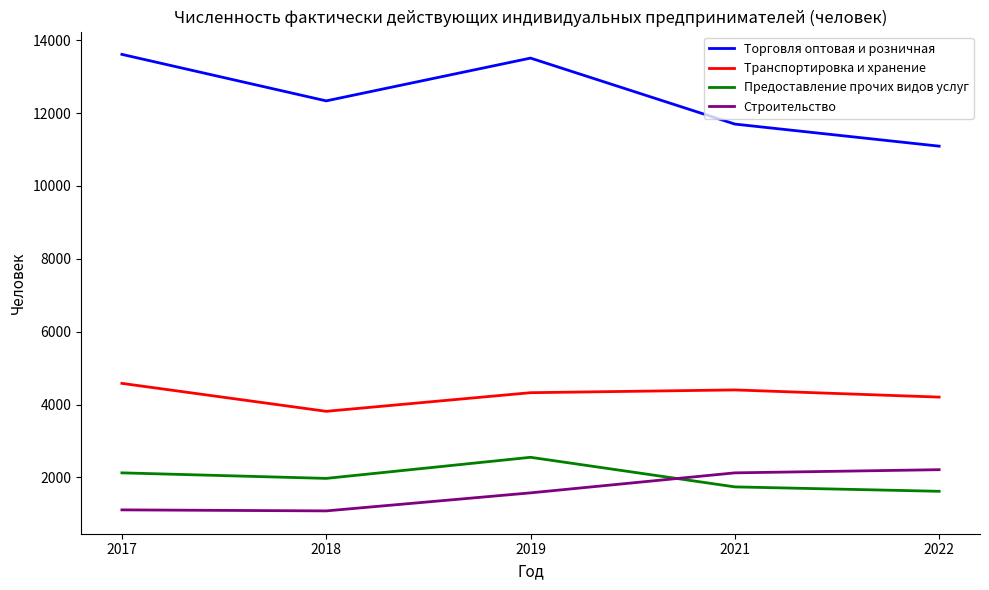

At 2018, list the series in order from largest to smallest.

Торговля оптовая и розничная, Транспортировка и хранение, Предоставление прочих видов услуг, Строительство